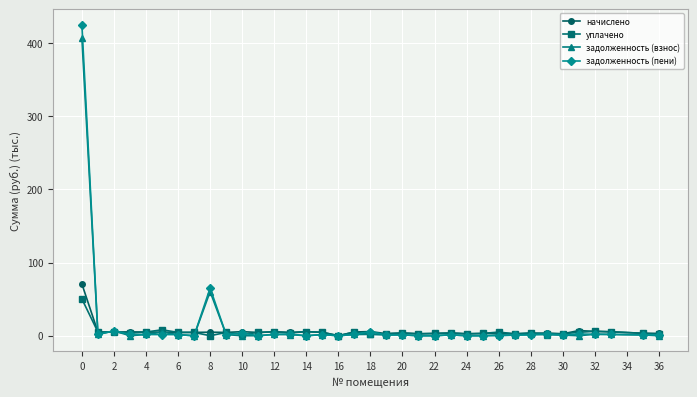

What is the greatest value displayed?

425.0